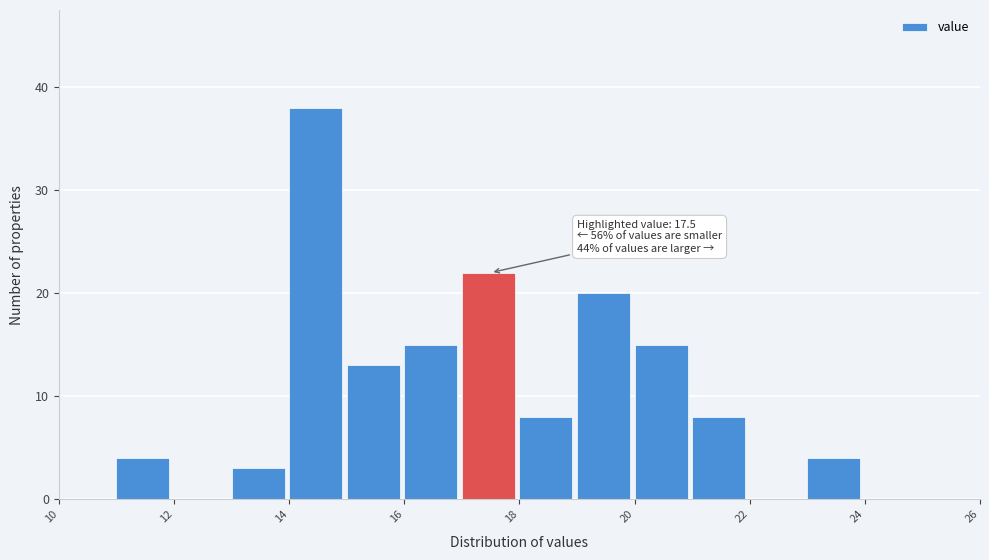

Over which range of the x-axis is the bar tallest?

14 to 15